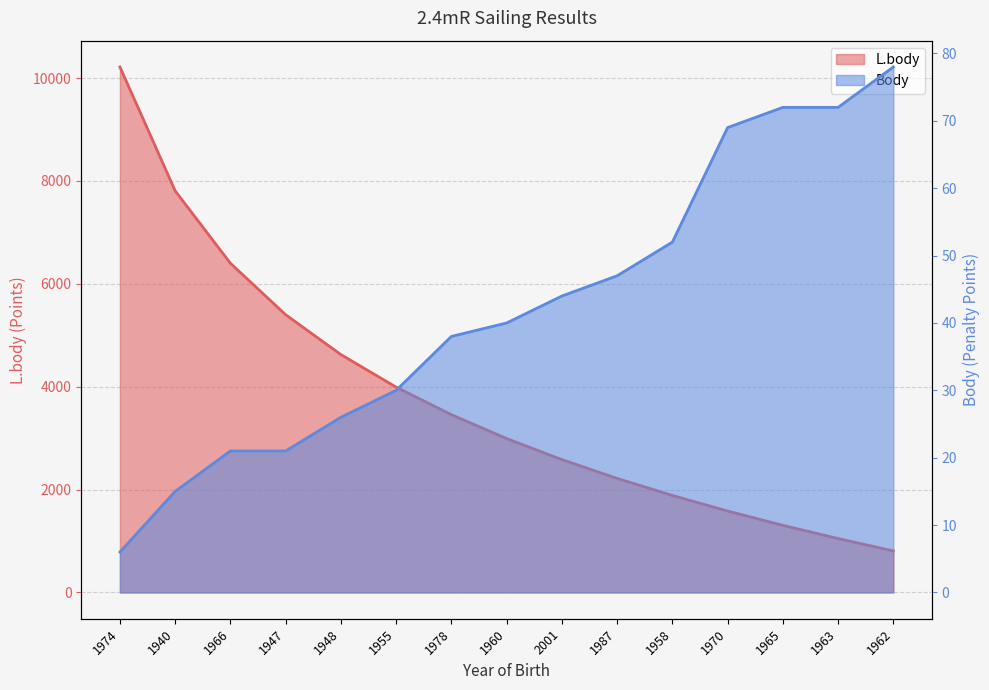

Rank the categories by L.body value from highest to lowest.

1974, 1940, 1966, 1947, 1948, 1955, 1978, 1960, 2001, 1987, 1958, 1970, 1965, 1963, 1962